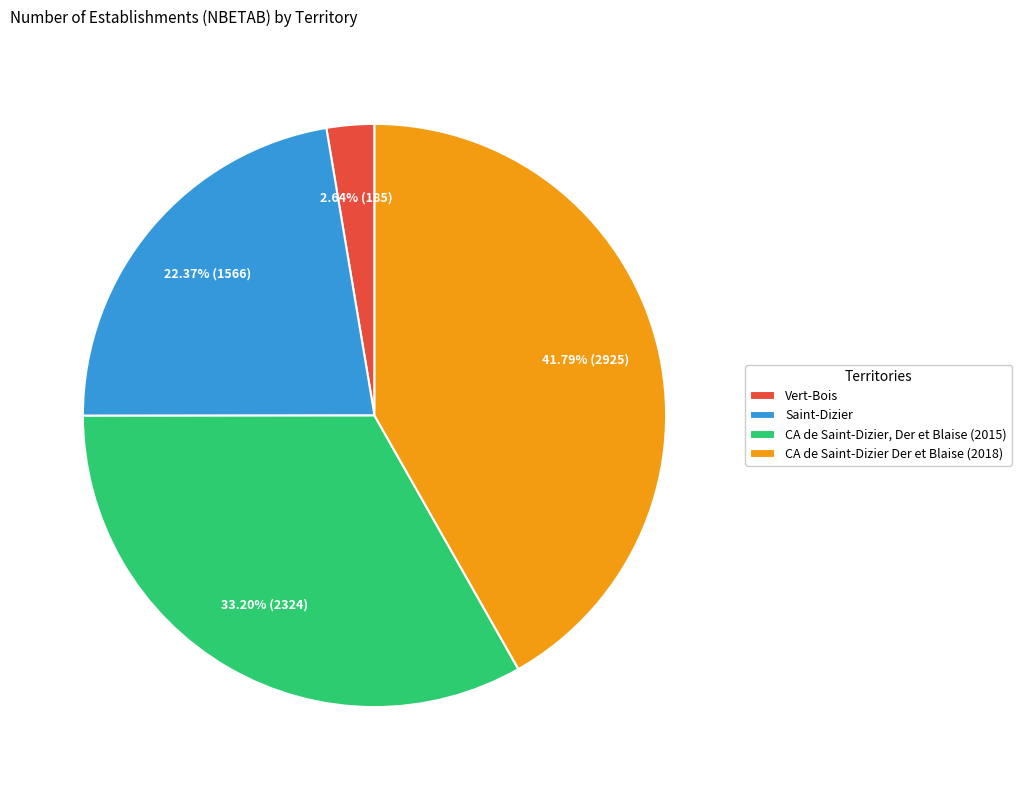

To the nearest percent, what portion does CA de Saint-Dizier Der et Blaise (2018) represent?

42%